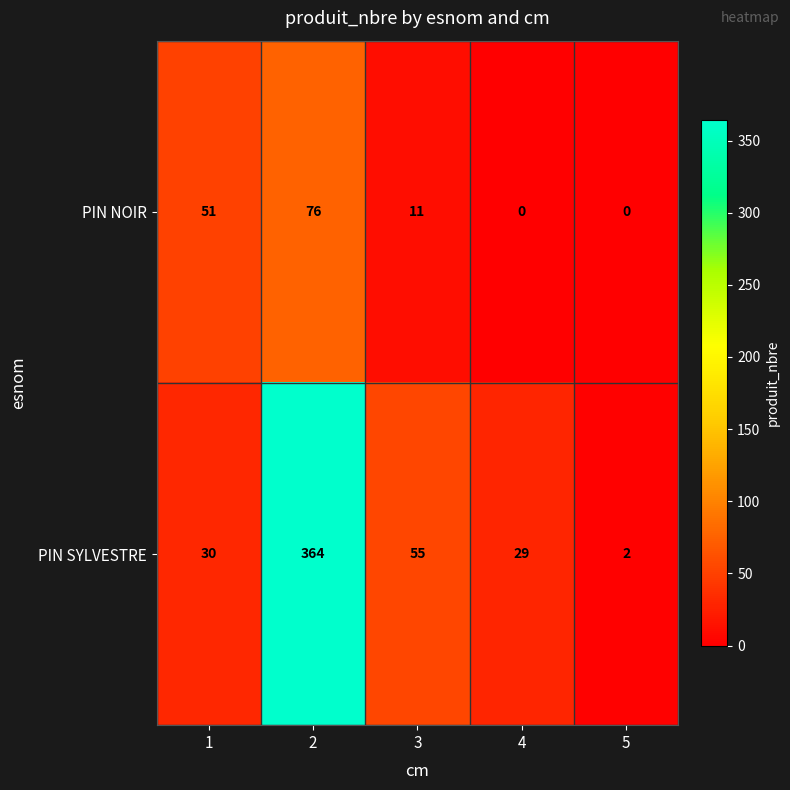

The PIN SYLVESTRE series shows 55 at 3. True or false?

True